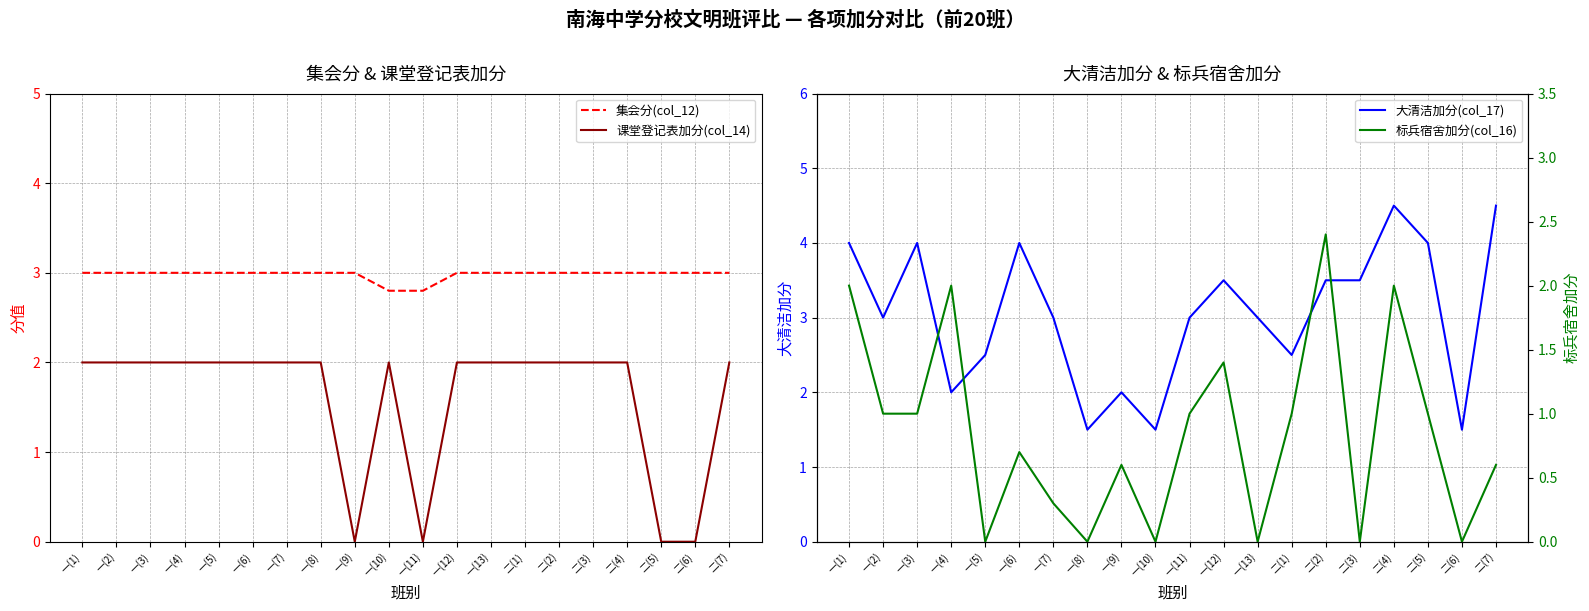

Which category has the highest value in the 课堂登记表加分(col_14) series?

一(1)